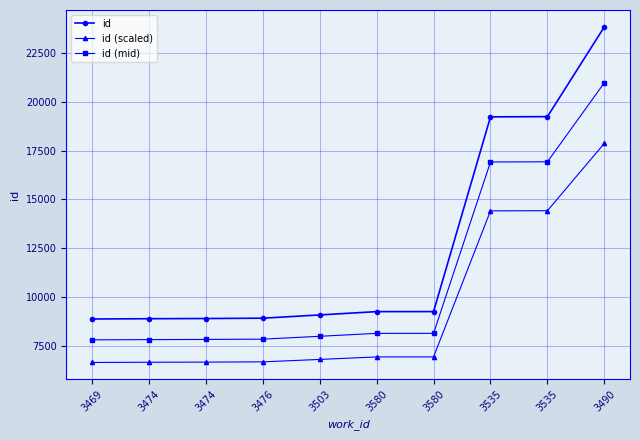

Is the value of id at 3490 greater than the value of id (mid) at 3535?

Yes